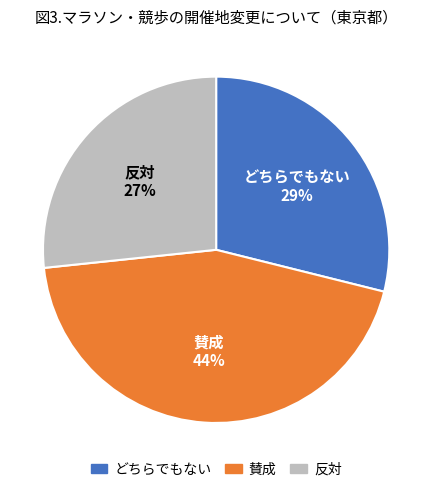

To the nearest percent, what is the difference between the どちらでもない and 反対 slice percentages?

2%